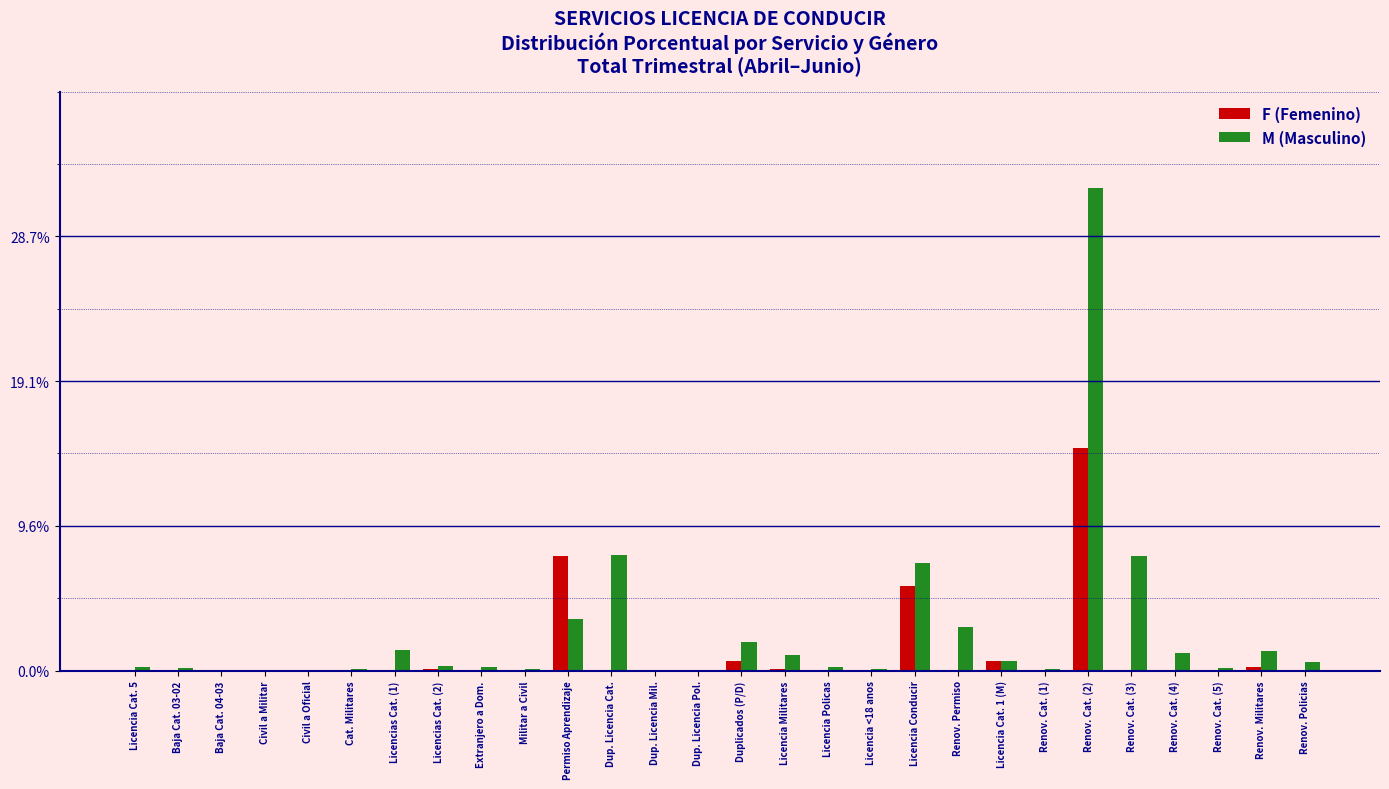

The F (Femenino) series shows 0.0 at Cat. Militares. True or false?

True